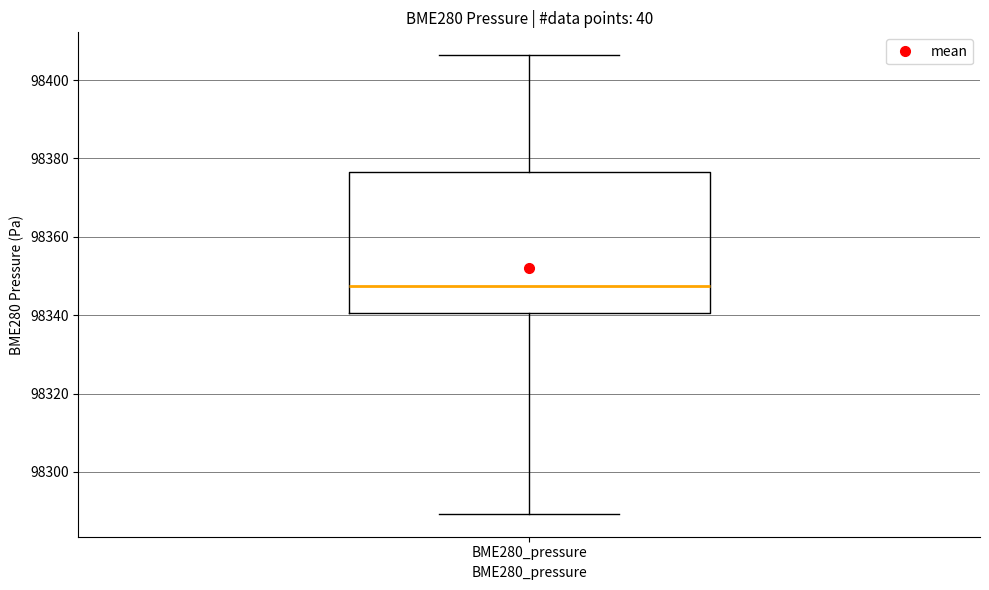

Where is the upper edge of the box for BME280_pressure on the y-axis? The values are not printed on the chart, so give them approximately, as read against the axis.

98376